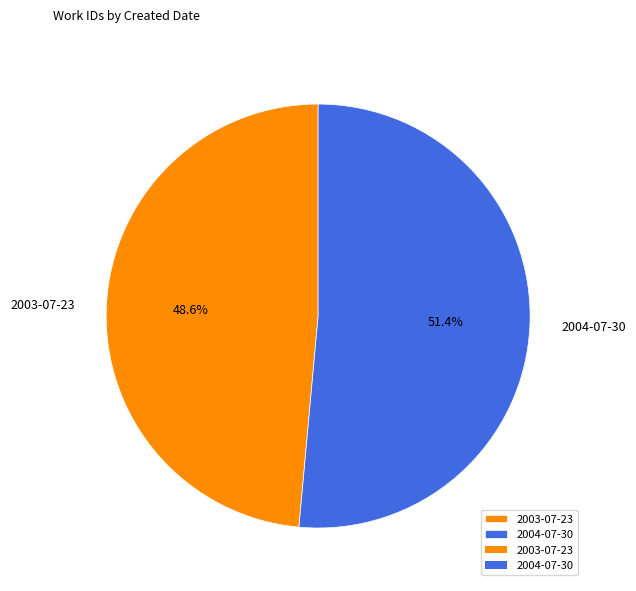

To the nearest percent, what portion does 2004-07-30 represent?

51%